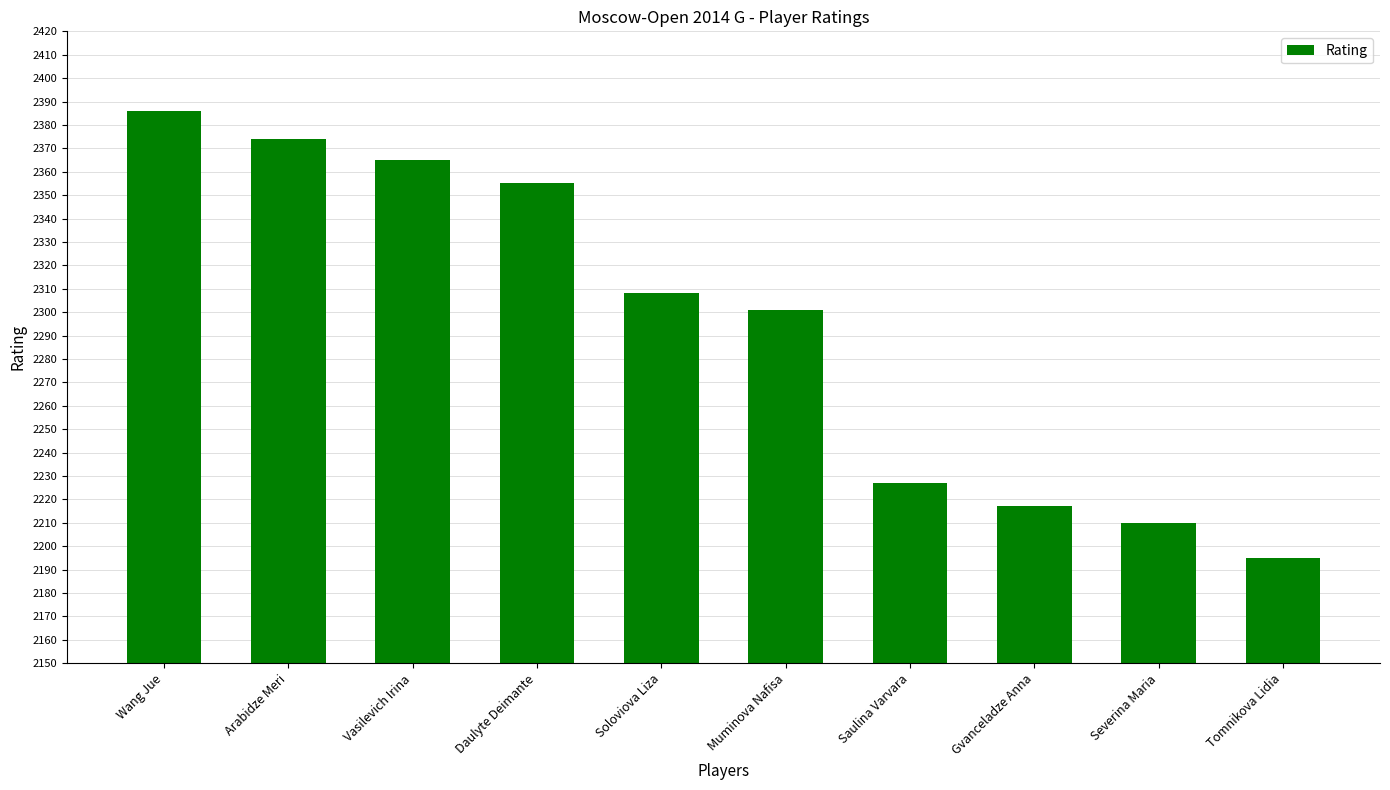

Count the number of categories in the chart.

10